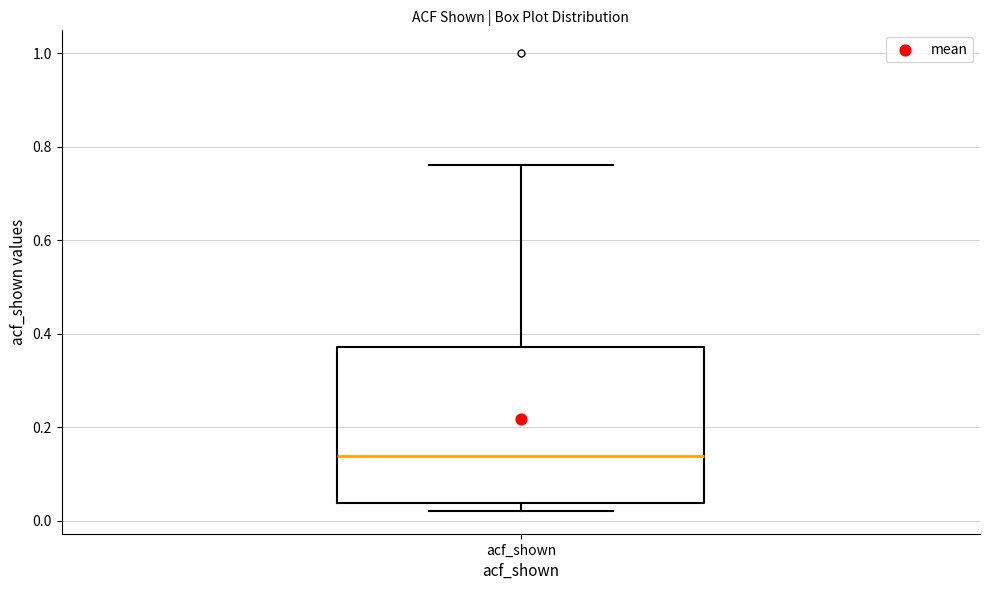

Read this box plot against the y-axis: the position of the median line, the range covered by the box, and the ends of both whiskers. The values are not printed on the chart, so give them approximately, as read against the axis.

median 0.14, box 0.04 to 0.38, whiskers 0.02 to 0.76